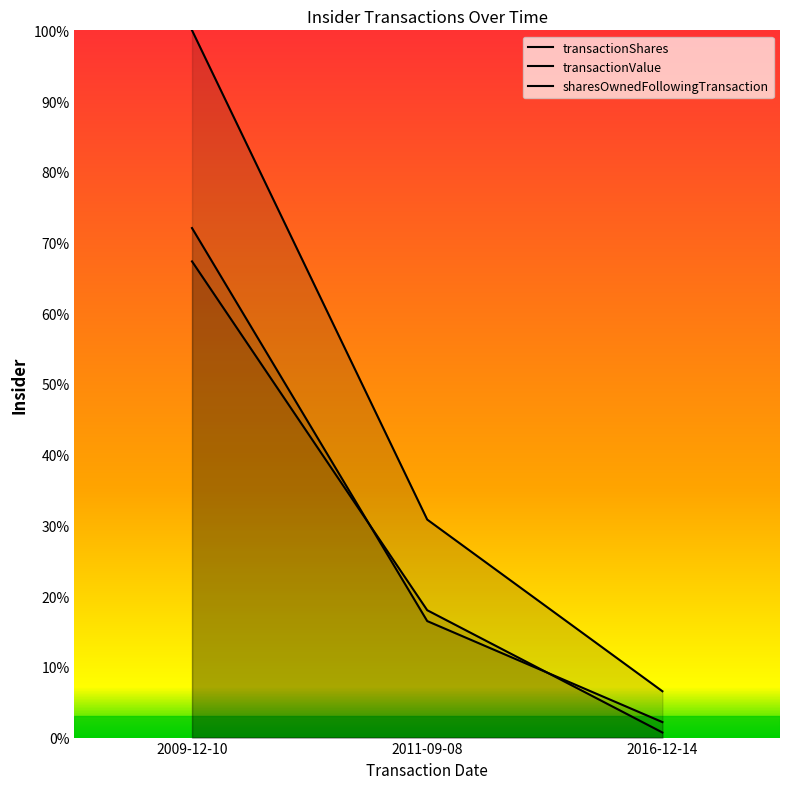

Between 2009-12-10 and 2011-09-08, which series saw the biggest shift?

sharesOwnedFollowingTransaction